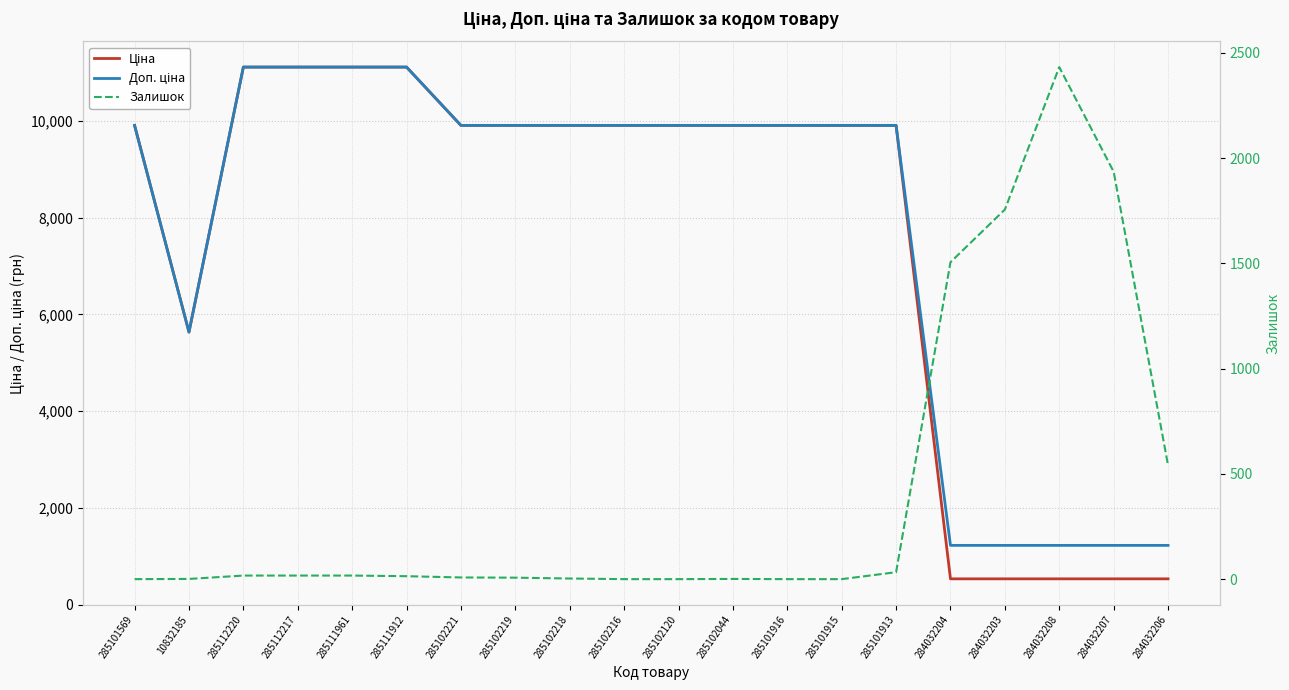

The value of Залишок at 285102218 is 3.0. True or false?

True